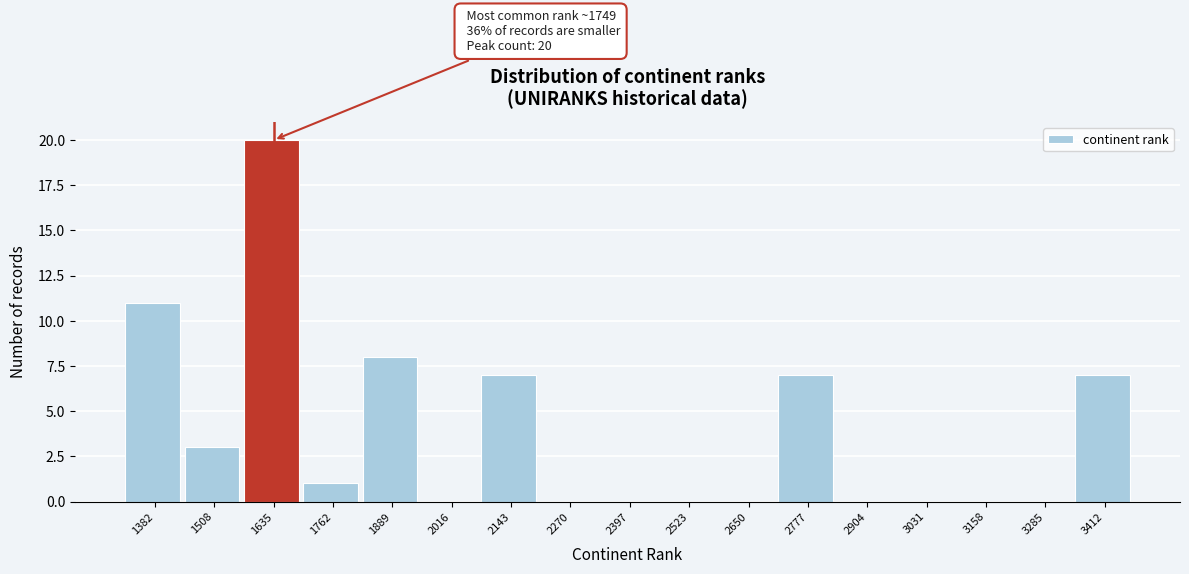

Reading left to right, transcribe all the data shown in this chart.

1382=11	1508=3	1635=20	1762=1	1889=8	2016=0	2143=7	2270=0	2397=0	2523=0	2650=0	2777=7	2904=0	3031=0	3158=0	3285=0	3412=7